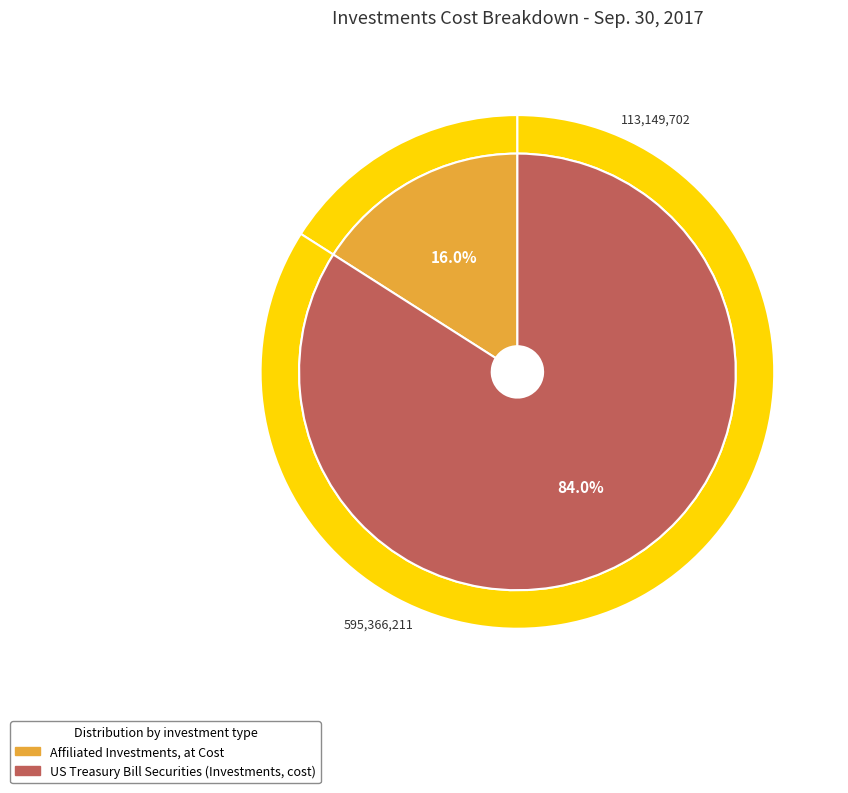

What percentage is the Affiliated Investments, at Cost slice, to the nearest percent?

16%